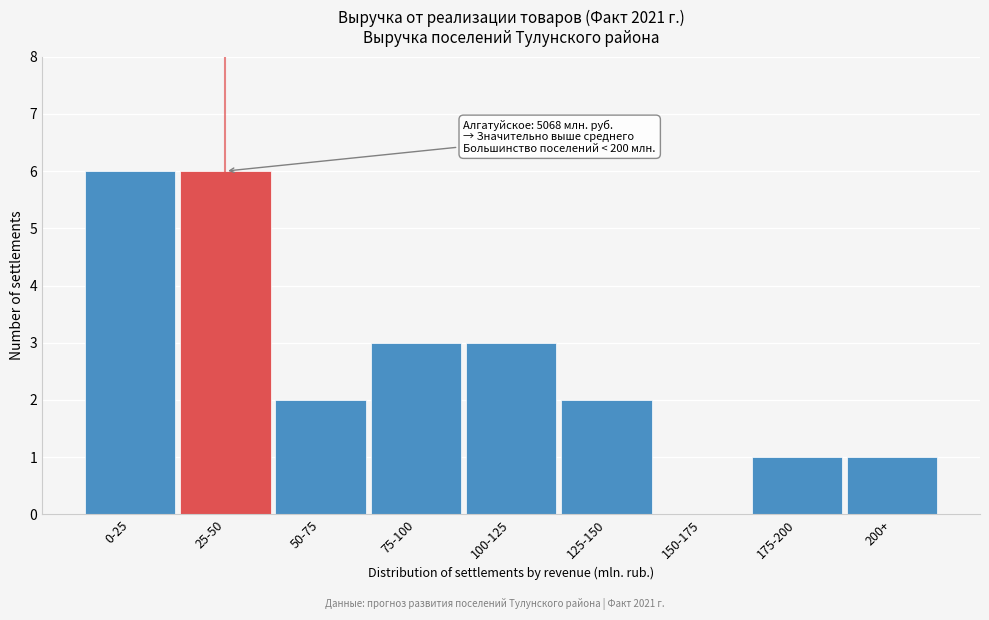

Reading left to right, extract all data points from this chart.

0-25=6	25-50=6	50-75=2	75-100=3	100-125=3	125-150=2	150-175=0	175-200=1	200+=1